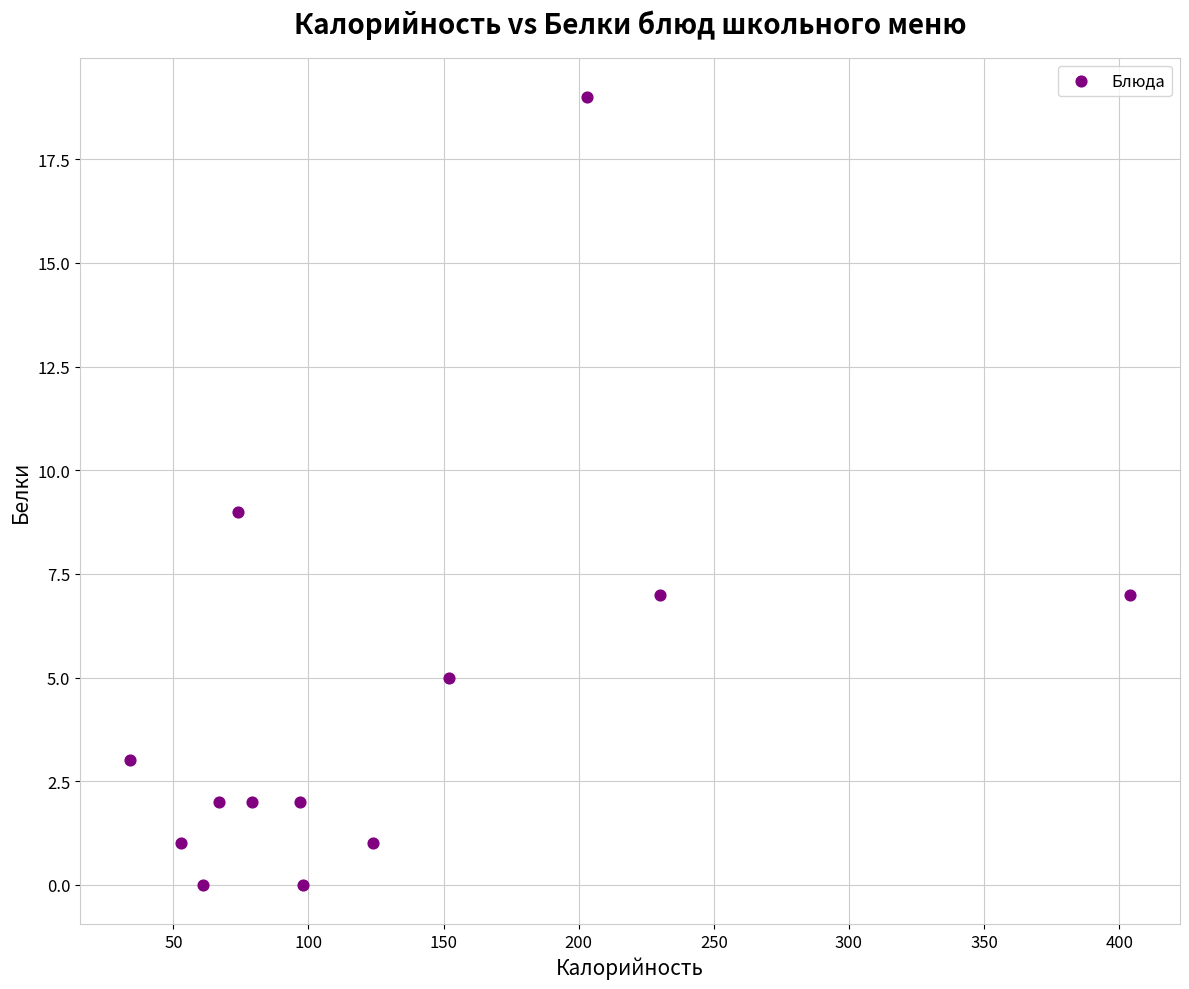

What is the range of X values (max minus min)?

370